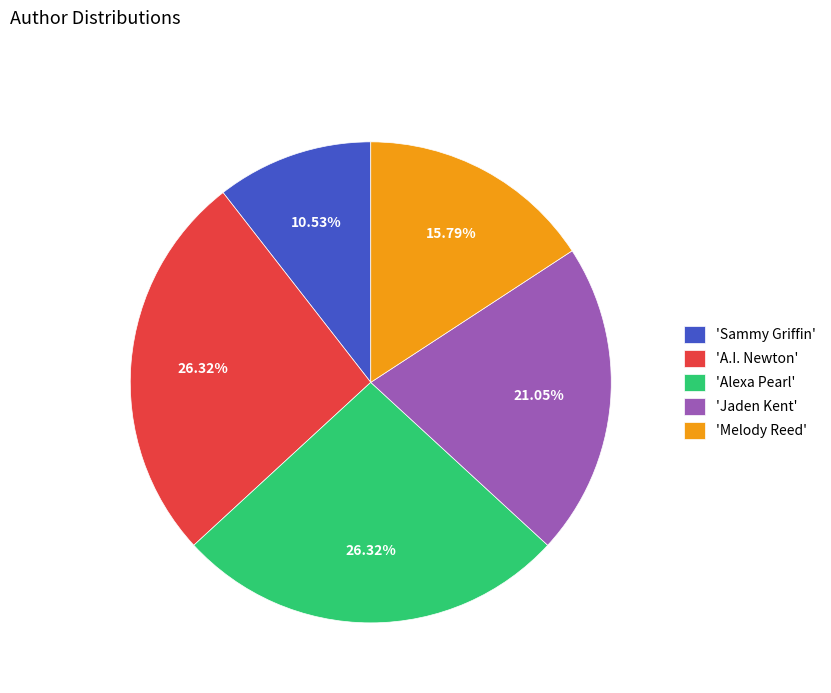

Combined, do 'Jaden Kent' and 'A.I. Newton' account for over 50%?

No